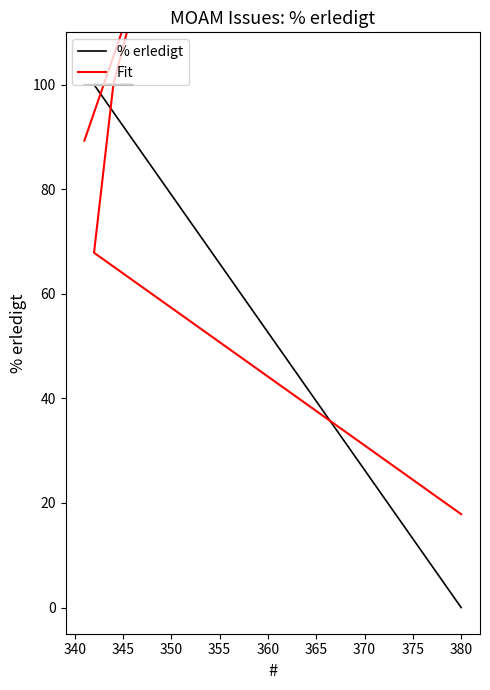

Which series ends up on top after the final intersection of % erledigt and Fit?

Fit